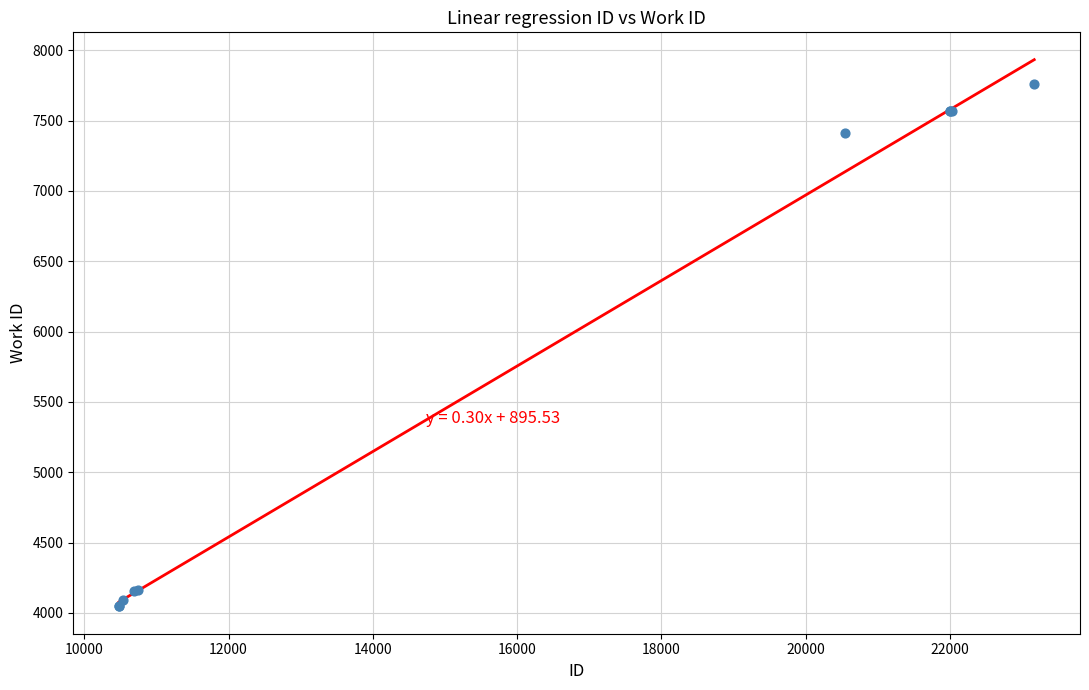

What Y value in the scatter plot is closest to 5902?

7410